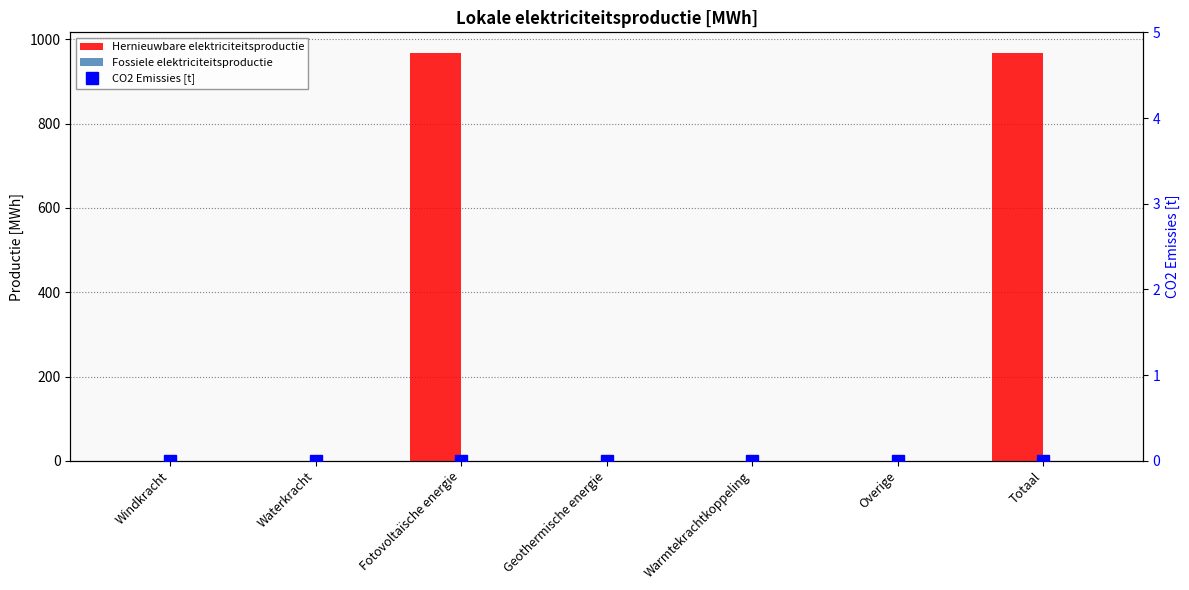

At how many categories does at least one series exceed 879?

2